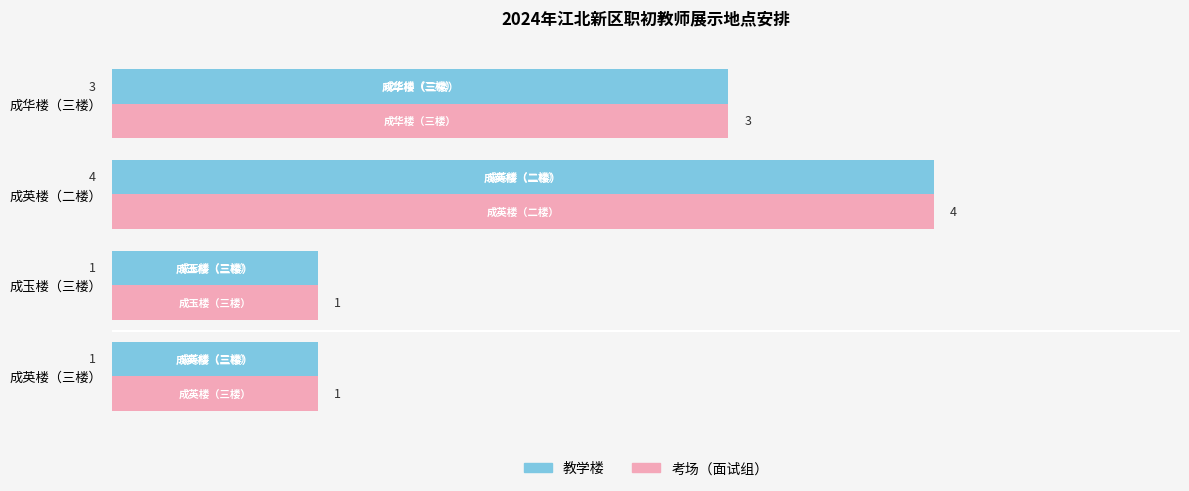

What is the greatest value displayed?

4